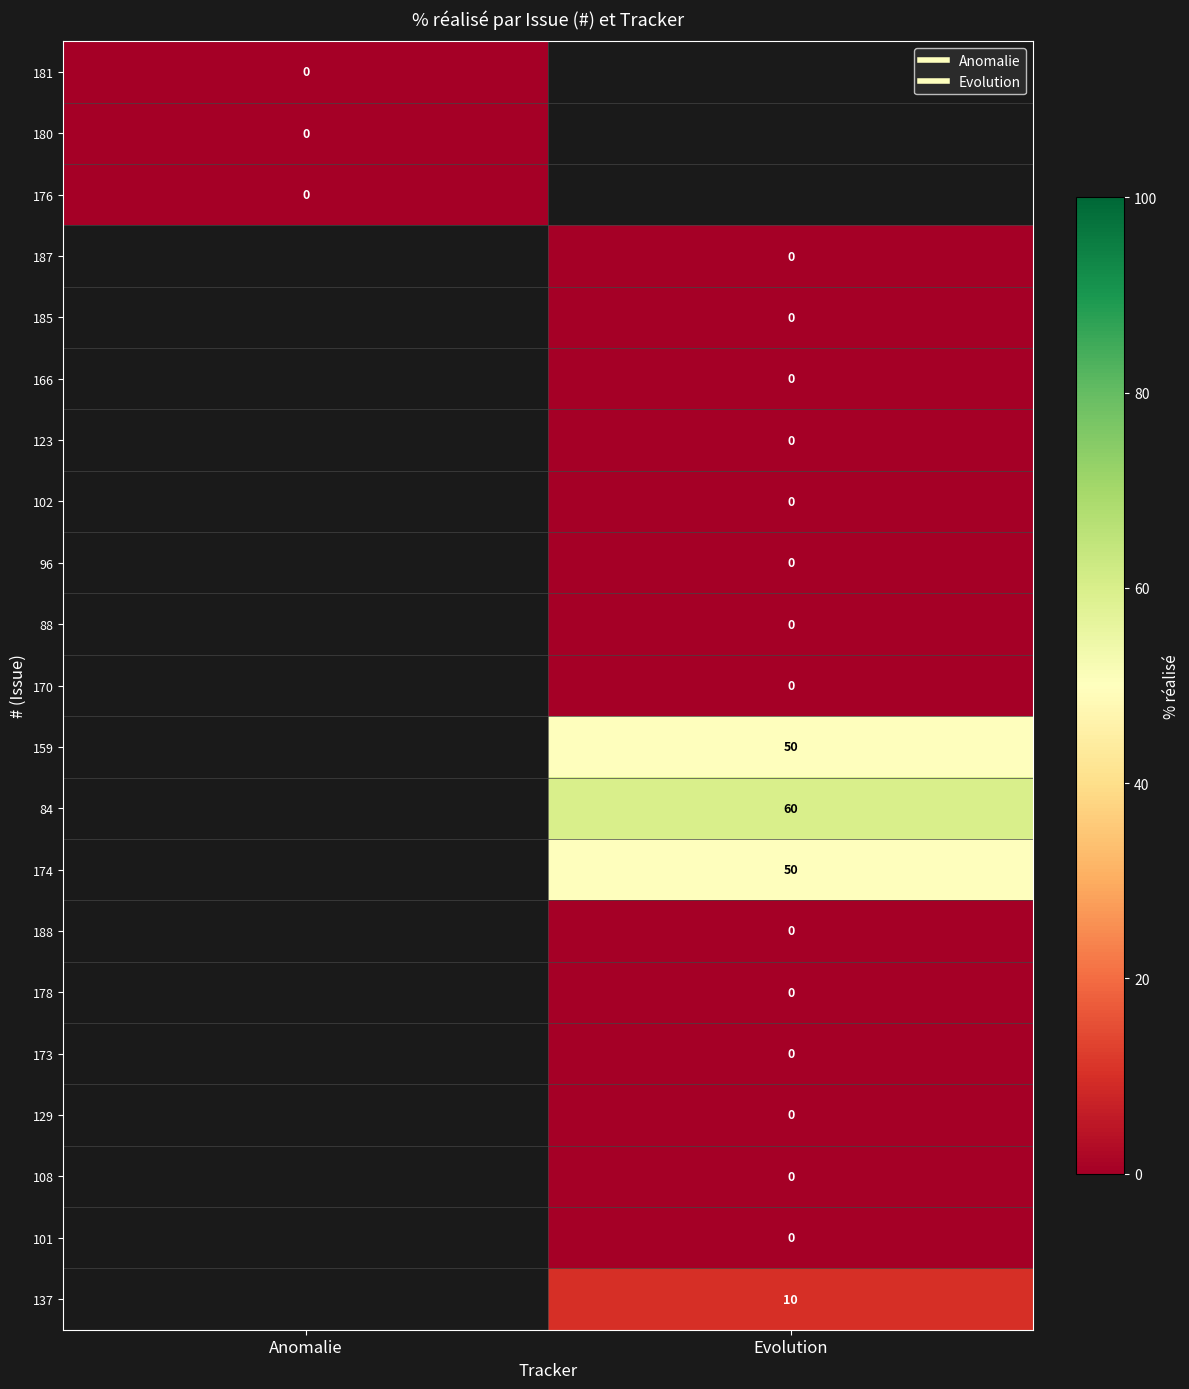

At how many categories does at least one series exceed 48?

1